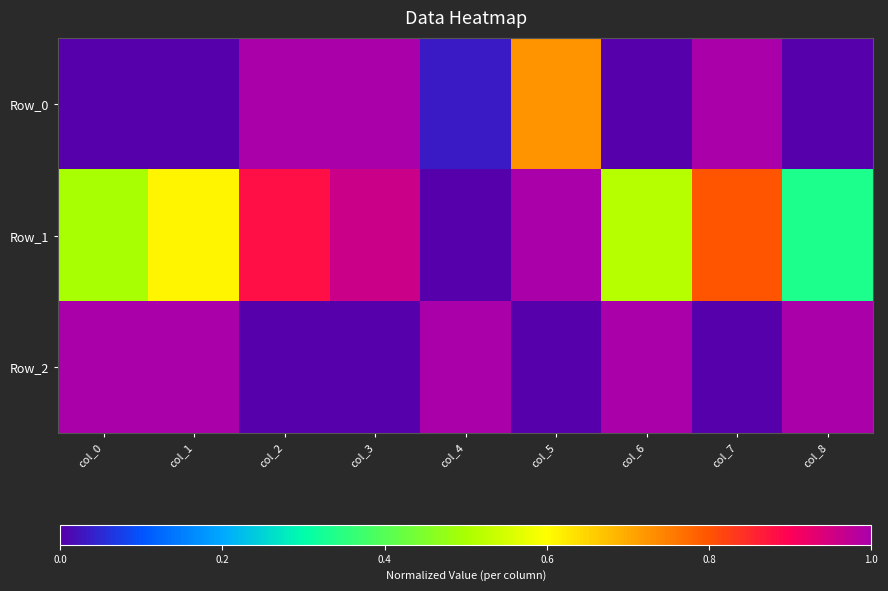

How many distinct data groups are displayed?

3